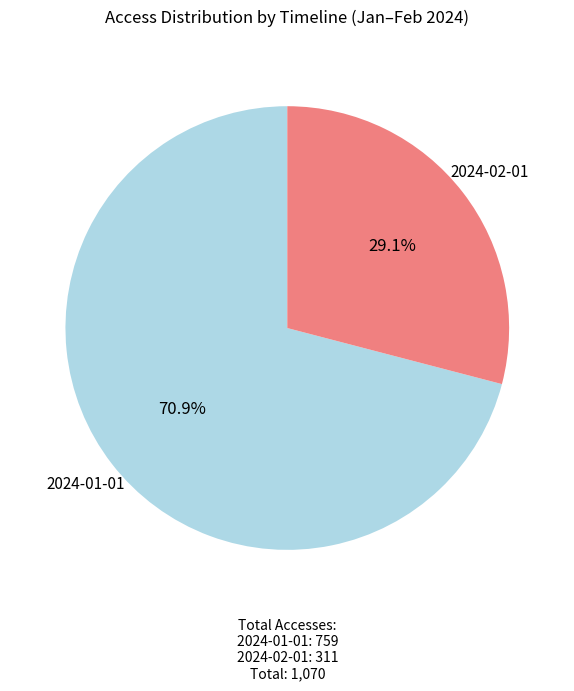

What percentage is the 2024-02-01 slice, to the nearest percent?

29%